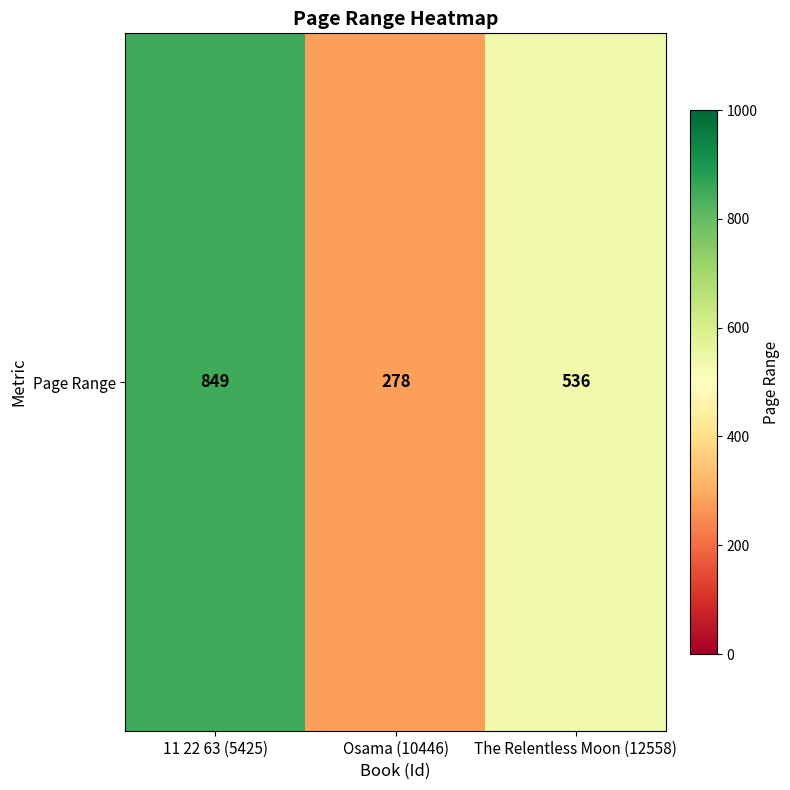

The value at 11 22 63 (5425) is 1249. True or false?

False